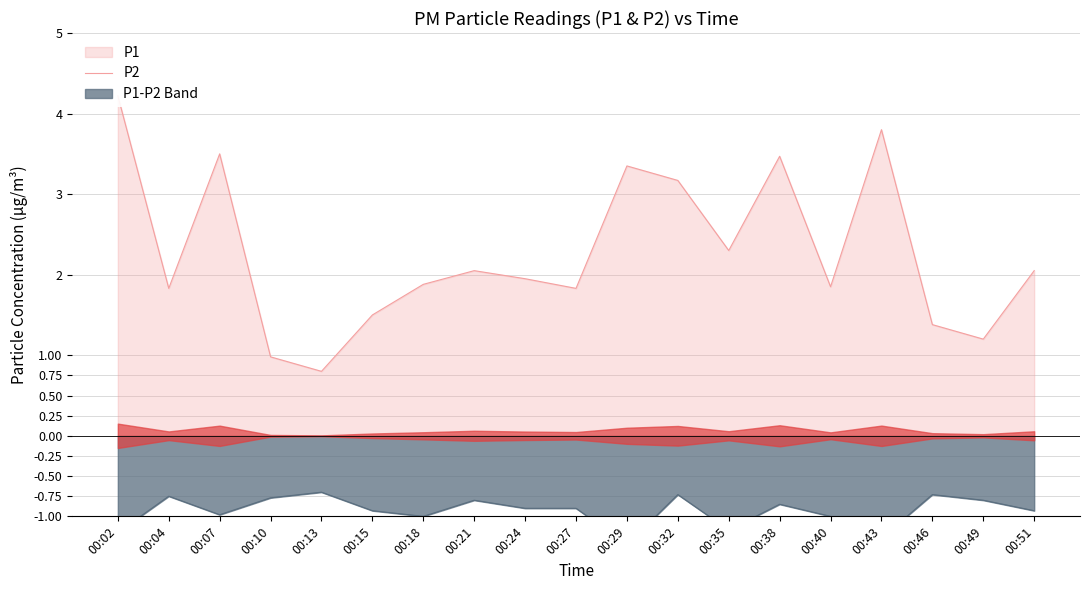

True or false: P2 has a value of -1.5 at 00:27.

False